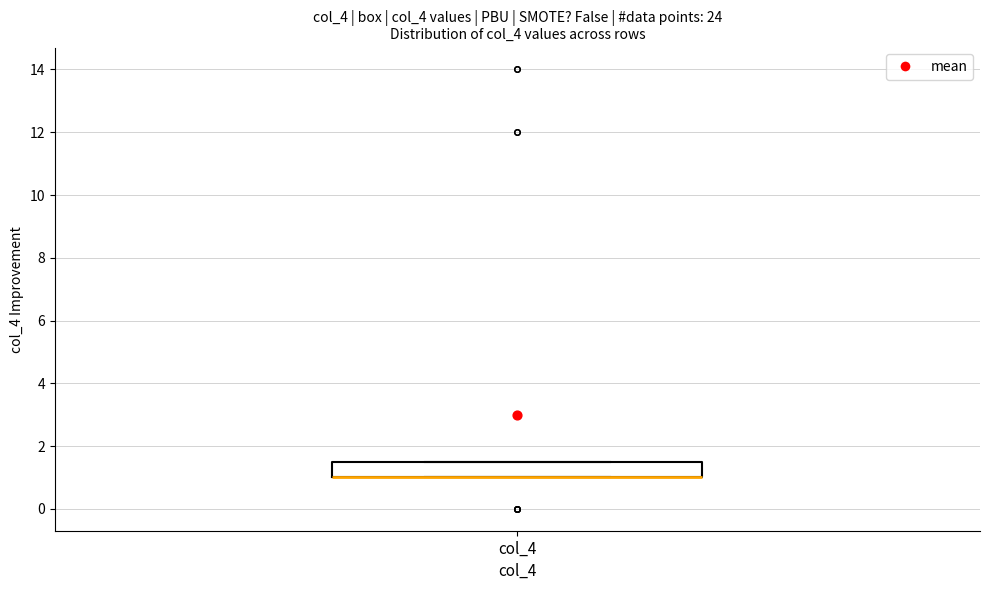

Where is the lower edge of the box for col_4 on the y-axis? The values are not printed on the chart, so give them approximately, as read against the axis.

1.0